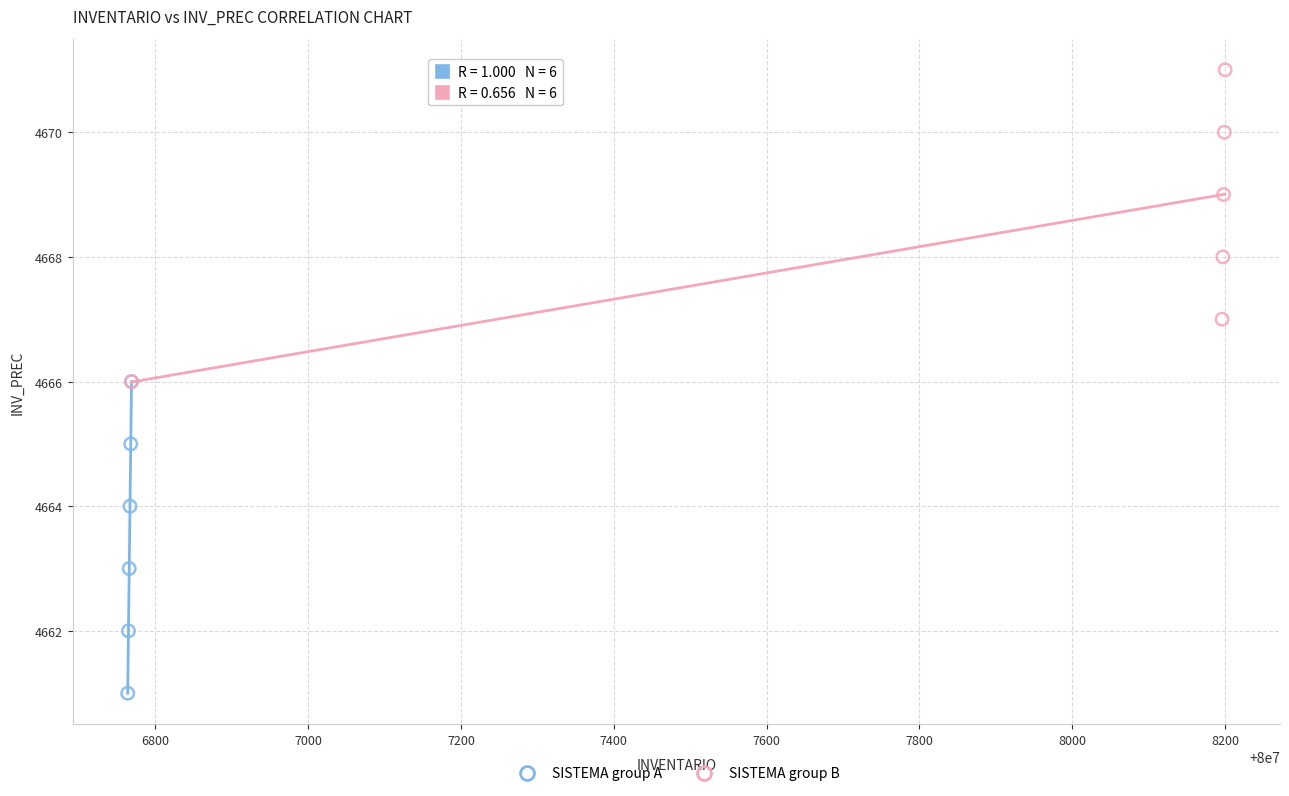

Which series contains the highest Y value?

SISTEMA group B